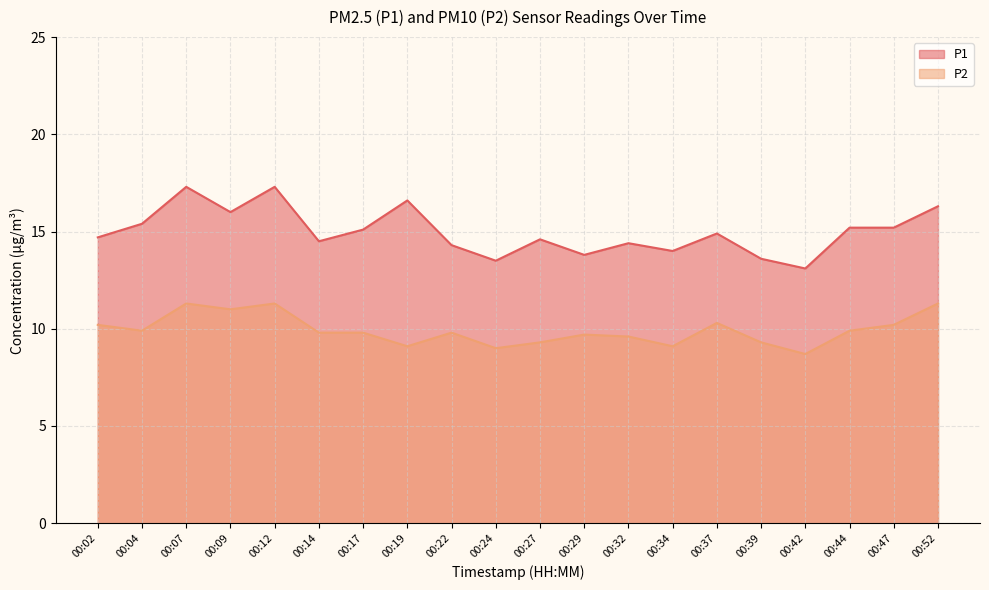

What is the maximum value for P2?

11.3